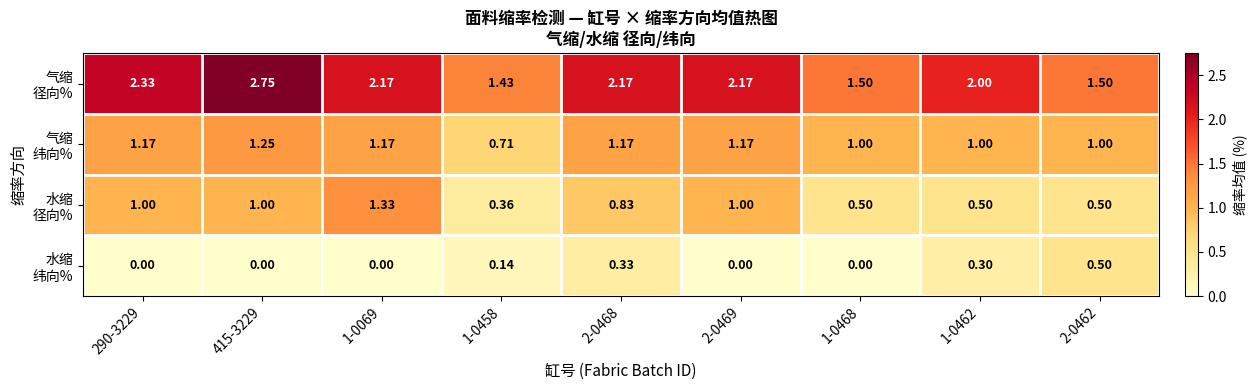

At which category does the chart reach its minimum across all series?

290-3229